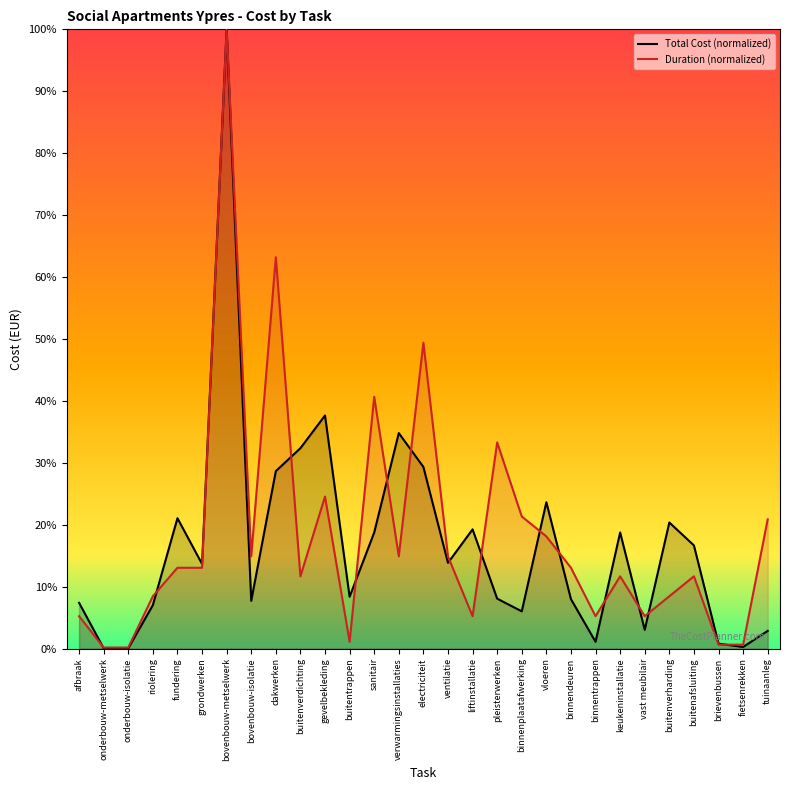

Which series has the largest total across all categories?

Duration (days)